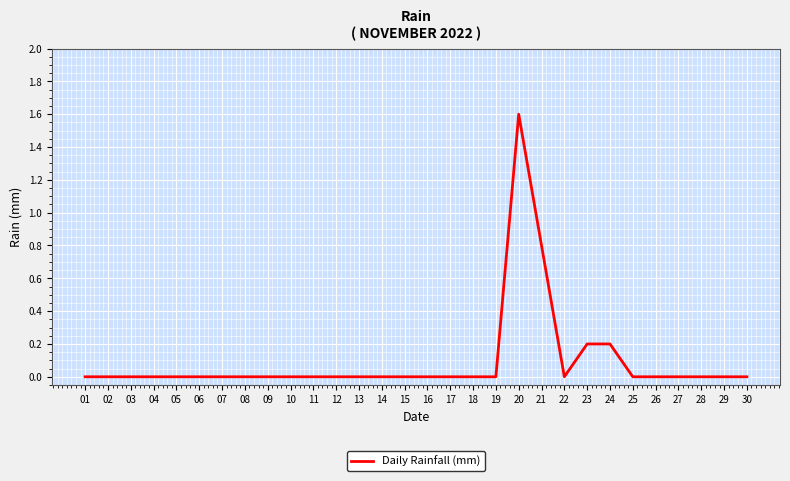

Is this an area chart (filled region under the line)?

No